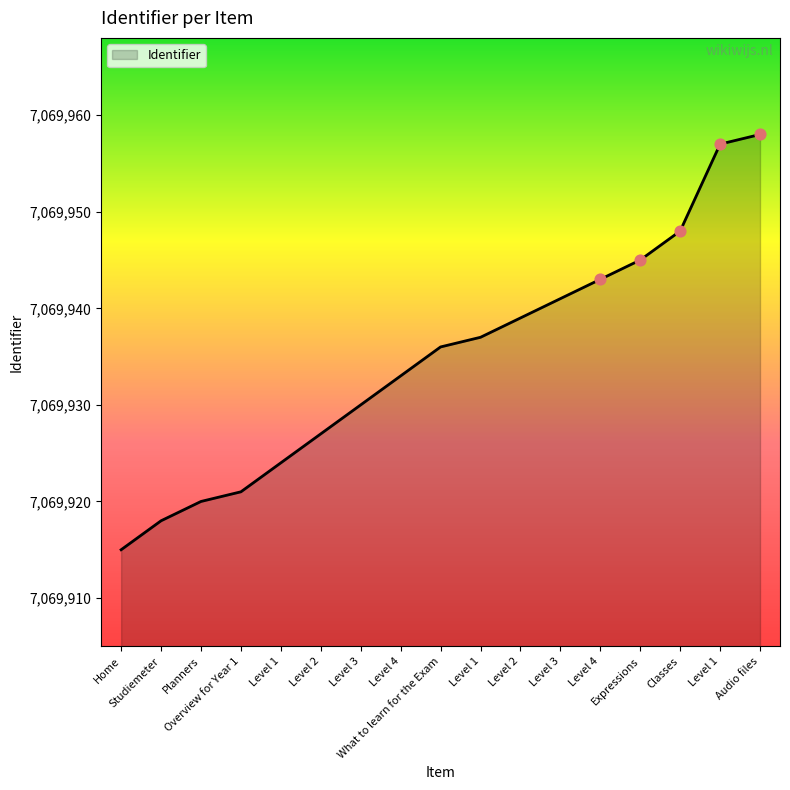

Between Expressions and Level 4, which is larger?

Expressions